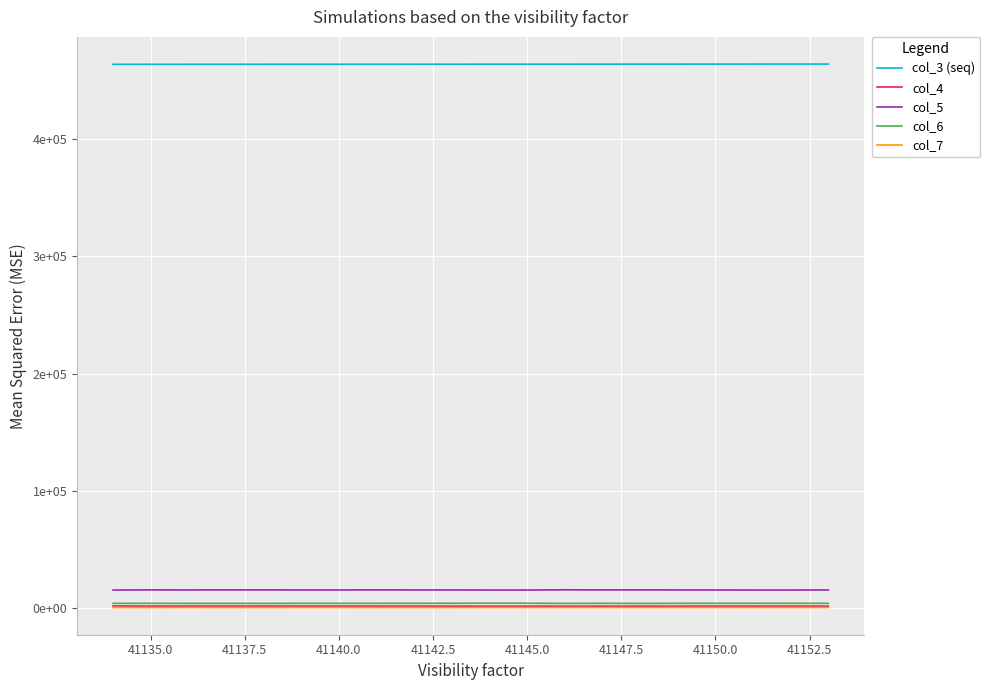

What is the value of the col_5 point at the 18th from the left?

15040